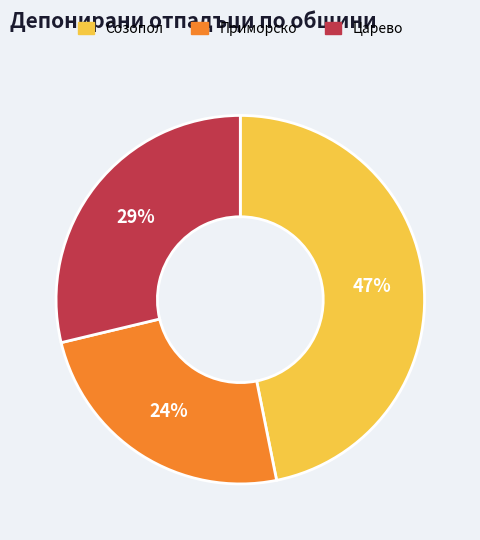

To the nearest percent, what portion does Созопол represent?

47%